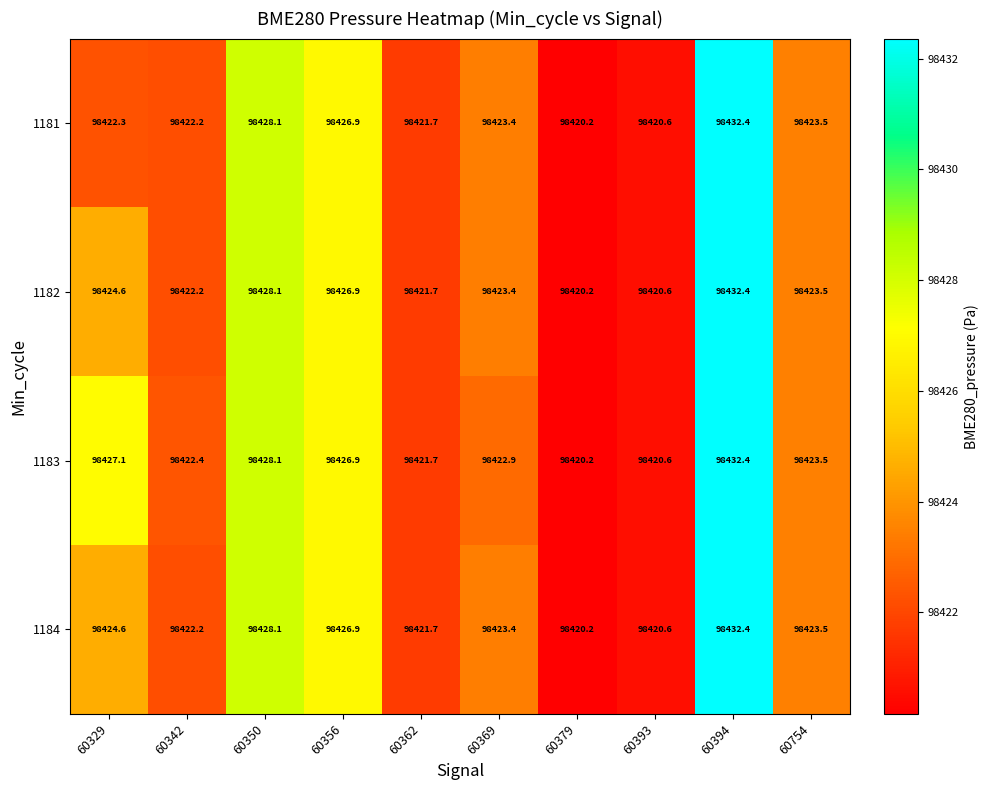

The value of 1184 at 60754 is 130772.5. True or false?

False